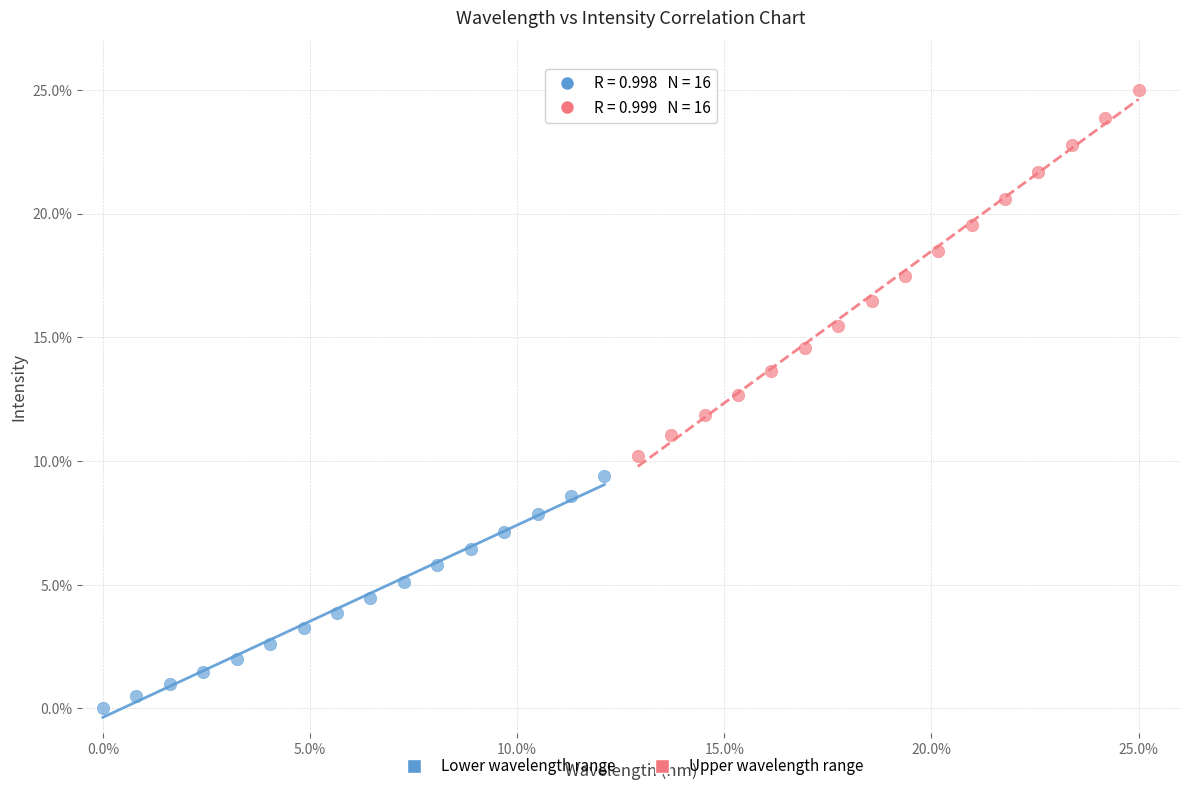

Which series contains the lowest Y value?

Lower wavelength range